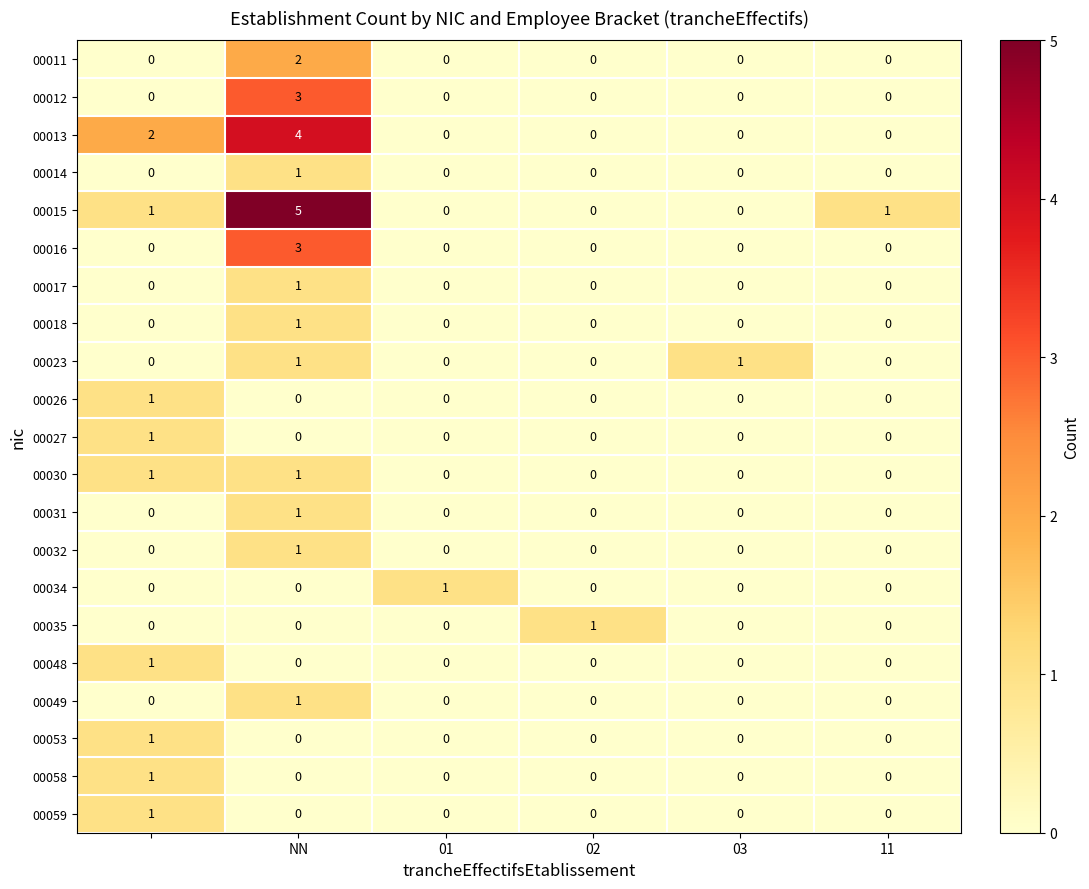

What is the difference between the maximum and minimum values in the 00015 series?

5